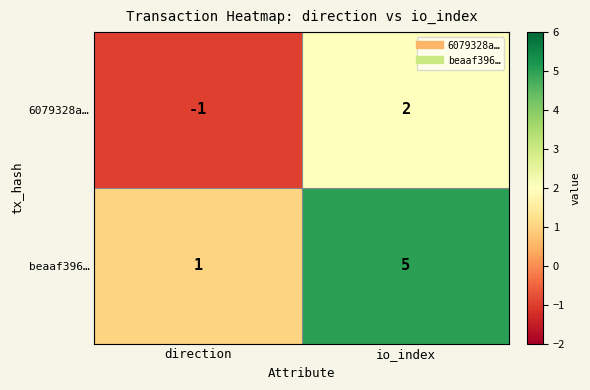

Which series has the largest range (max minus min)?

beaaf396…